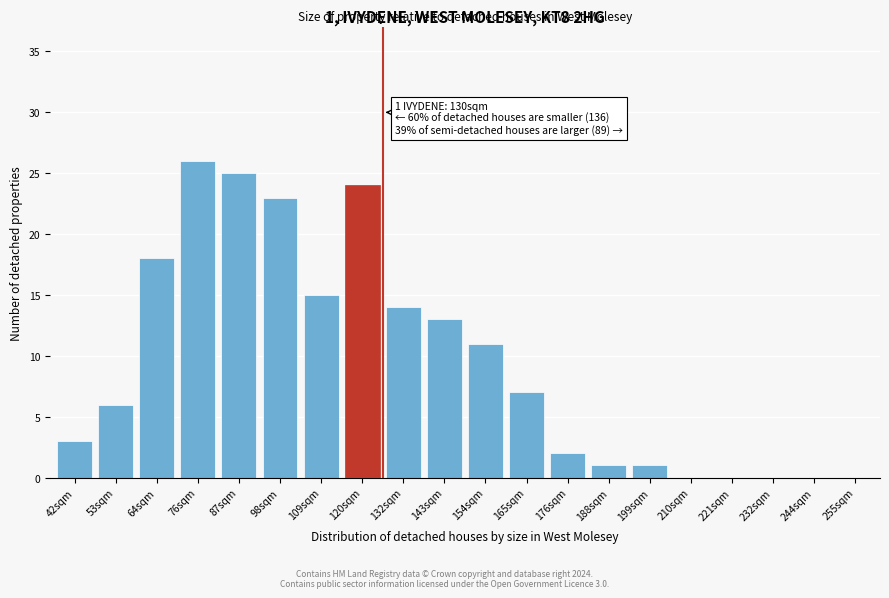

Reading left to right, extract all data points from this chart.

42sqm=3	53sqm=6	64sqm=18	76sqm=26	87sqm=25	98sqm=23	109sqm=15	120sqm=24	132sqm=14	143sqm=13	154sqm=11	165sqm=7	176sqm=2	188sqm=1	199sqm=1	210sqm=0	221sqm=0	232sqm=0	244sqm=0	255sqm=0